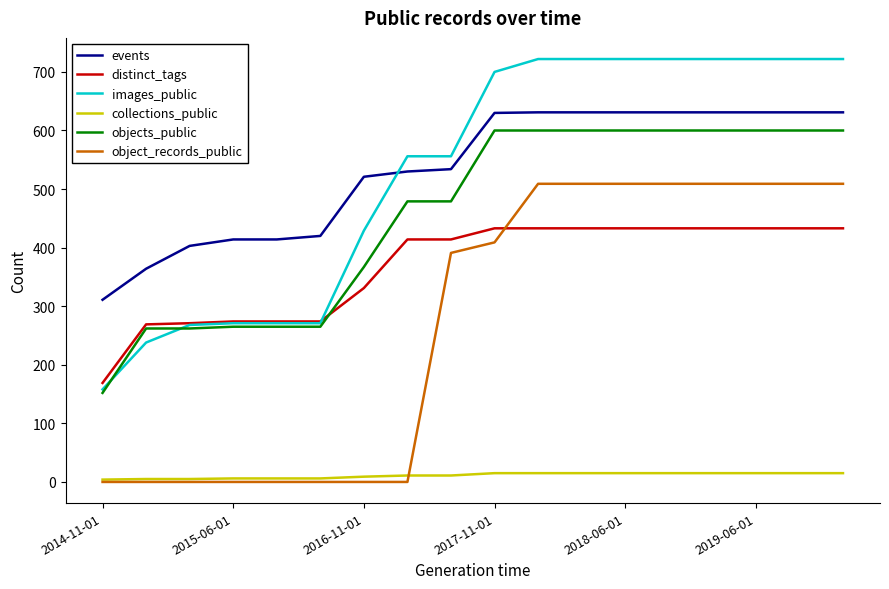

What is the sum of all object_records_public values?

4872